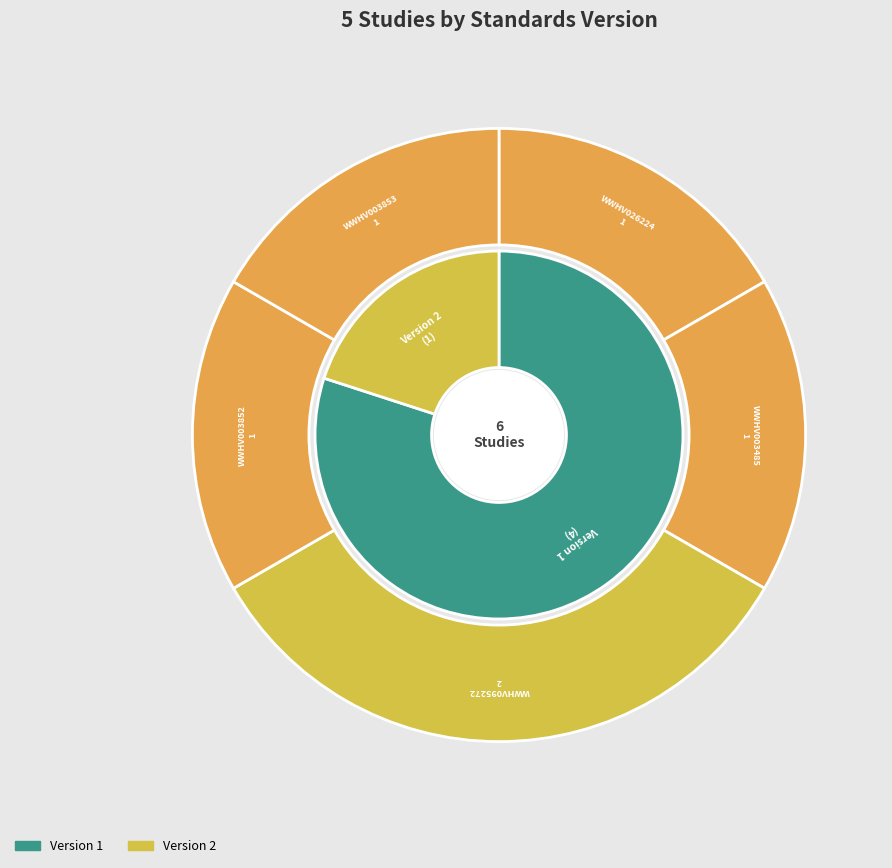

To the nearest percent, what is the average slice percentage?

20%